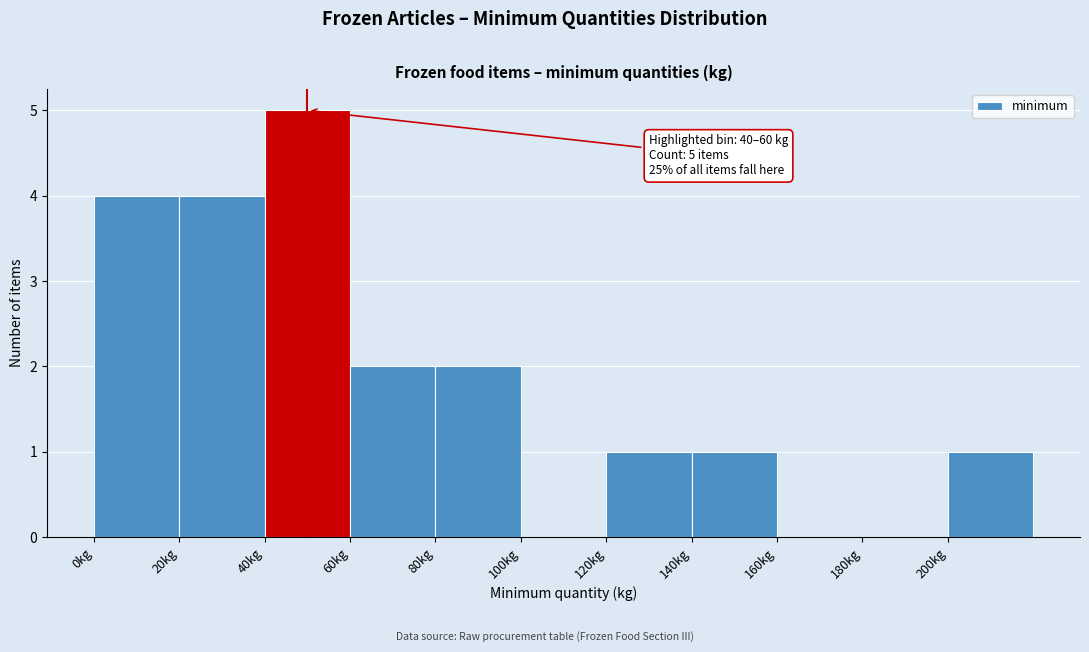

Which range on the x-axis has the tallest bar?

40 to 60